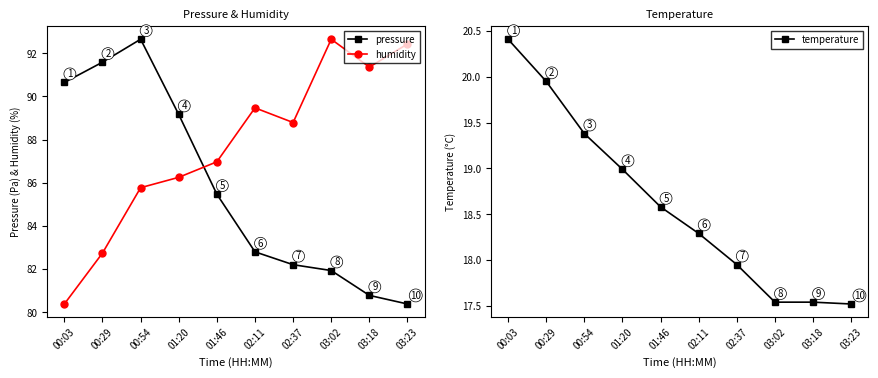

What value does the humidity series have at 01:46?

87.0